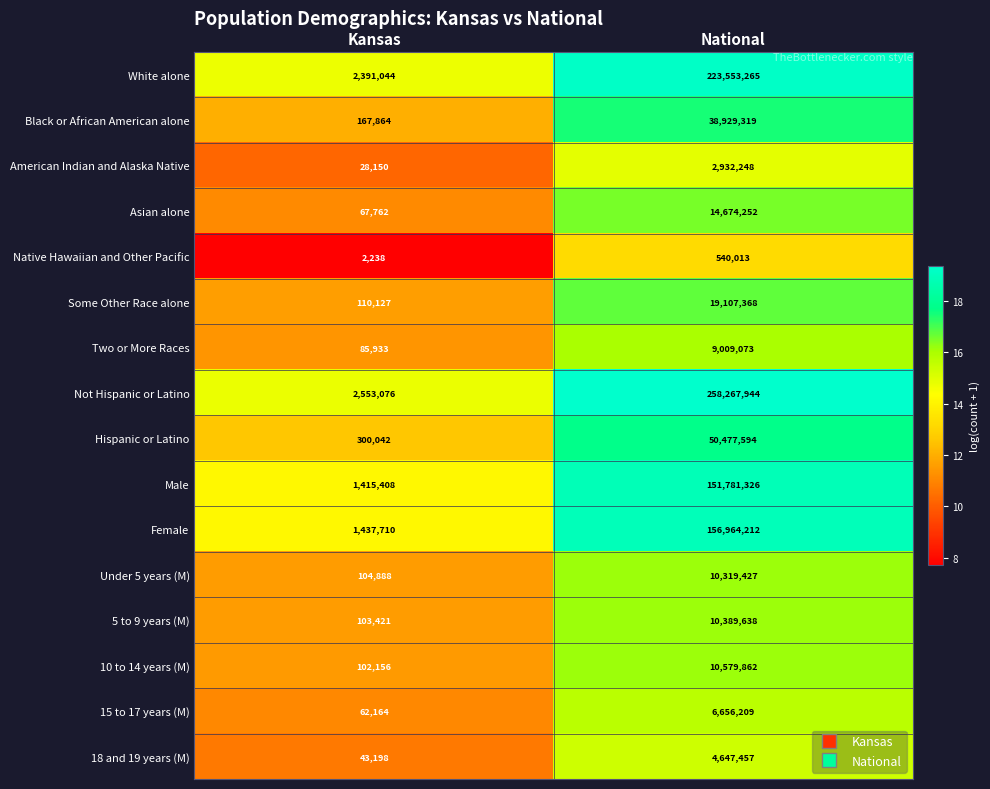

Which series has the largest total across all categories?

Not Hispanic or Latino